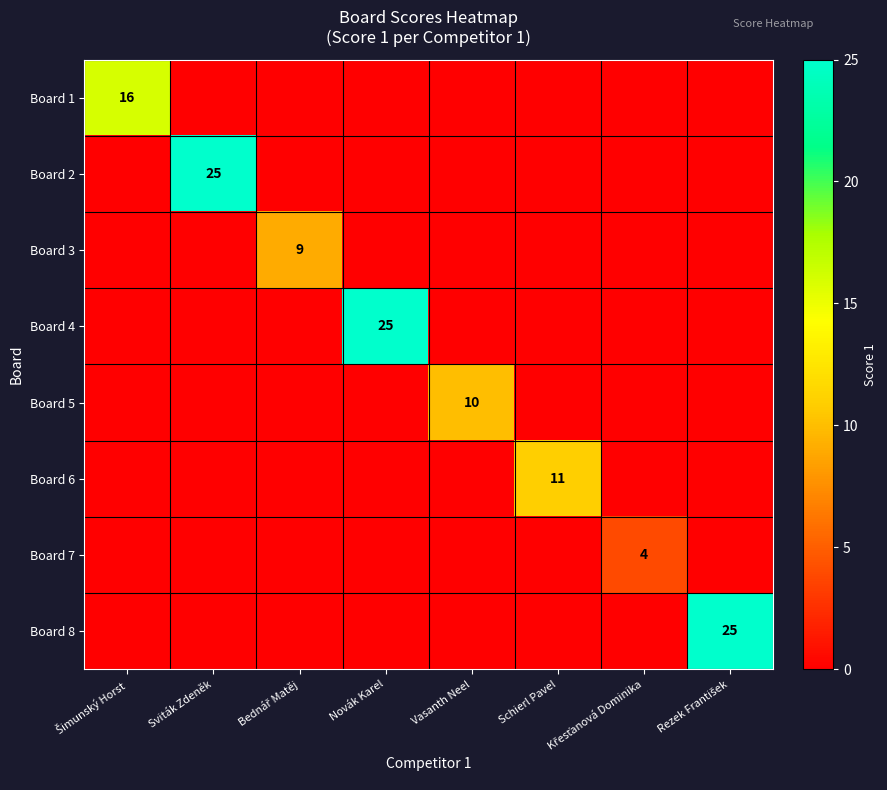

How many series are shown in this chart?

8